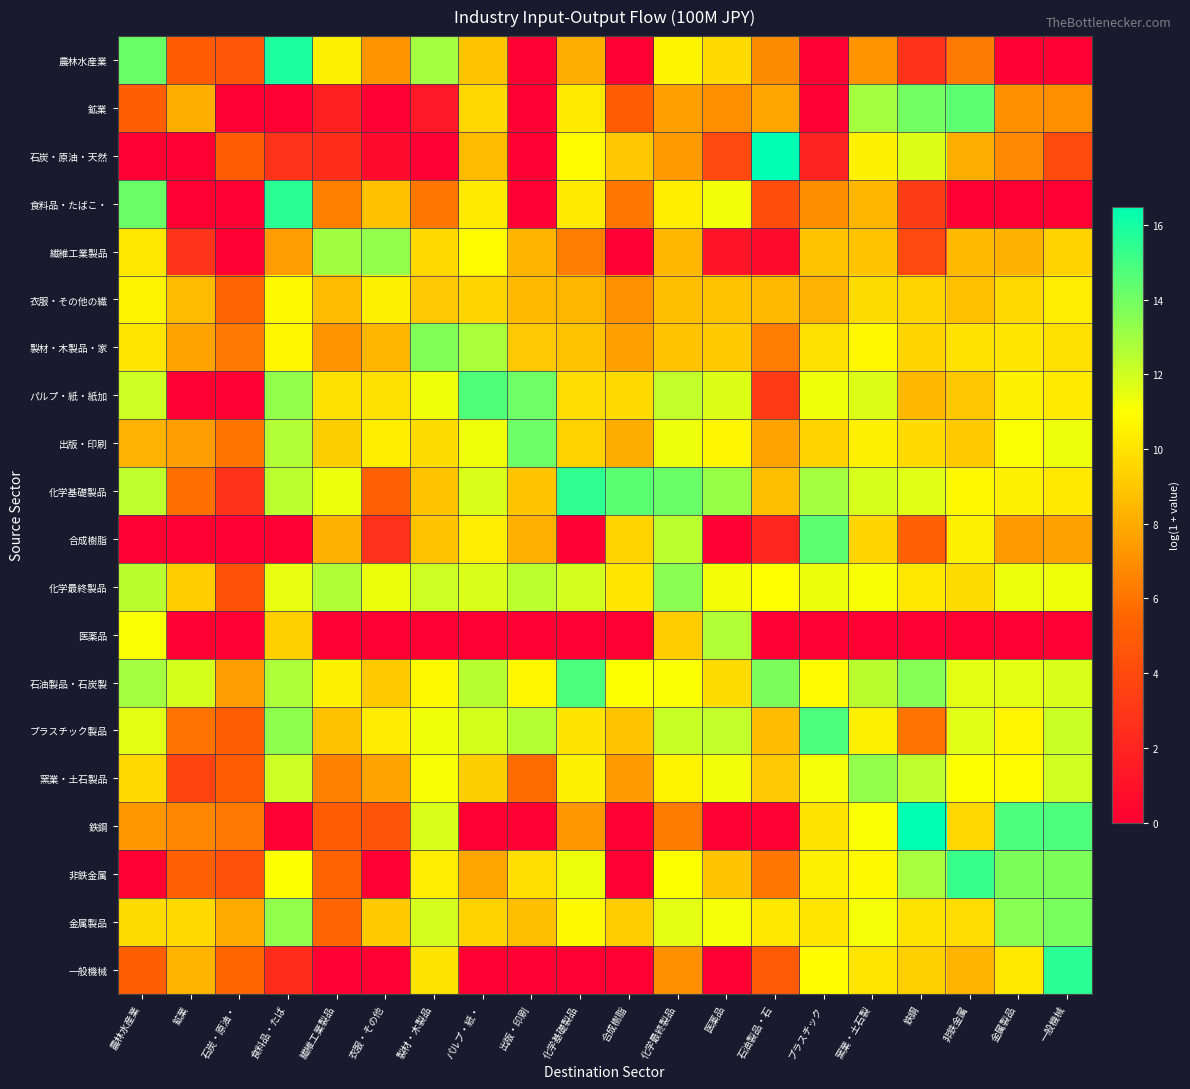

Which label corresponds to the largest value in the chart?

石油製品・石